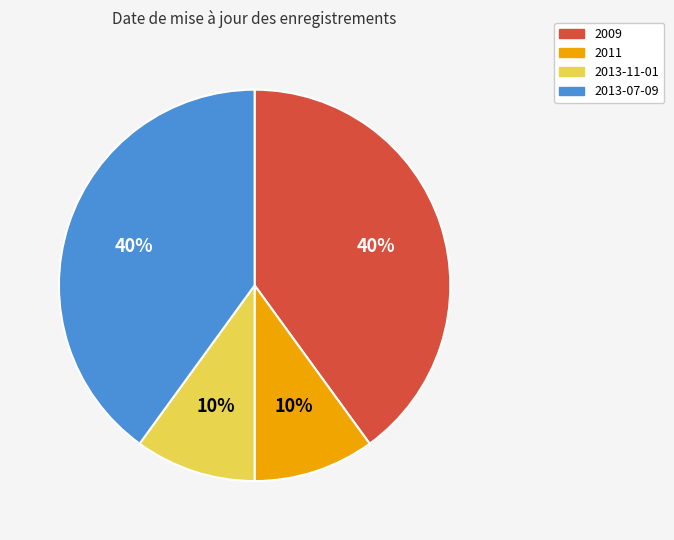

To the nearest percent, what is the difference between the largest and smallest slice percentages?

30%